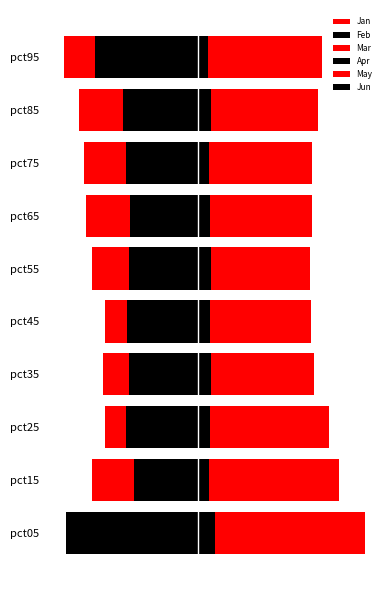

What is the value of the Jan bar at the 9th from the left?

0.7